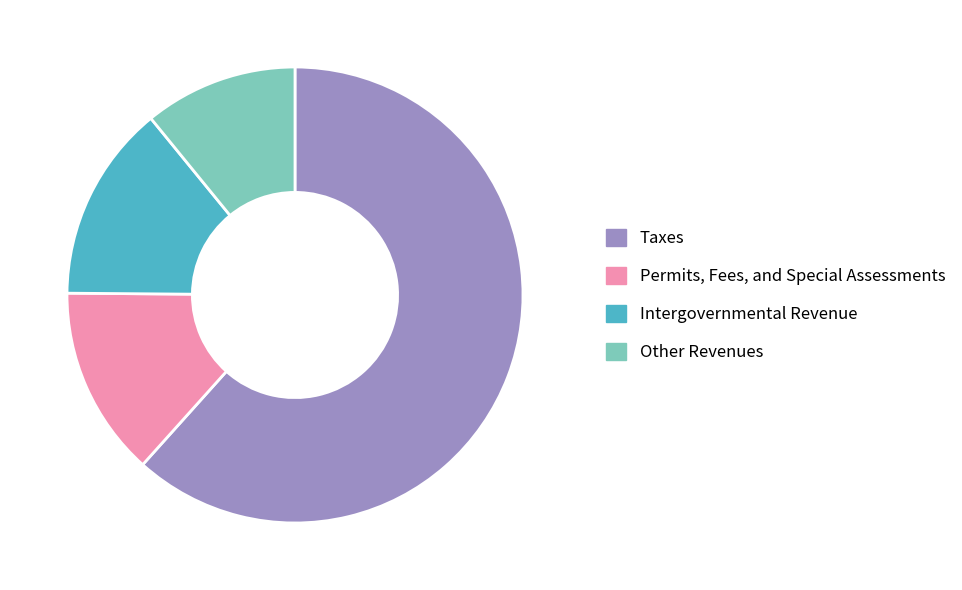

Is it true that Other Revenues is 11% of the pie?

True